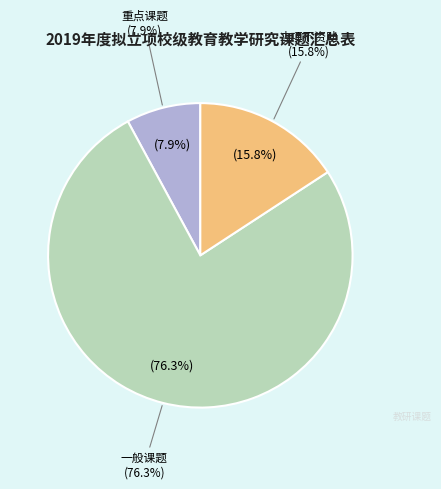

Which slice is the smallest?

重点课题